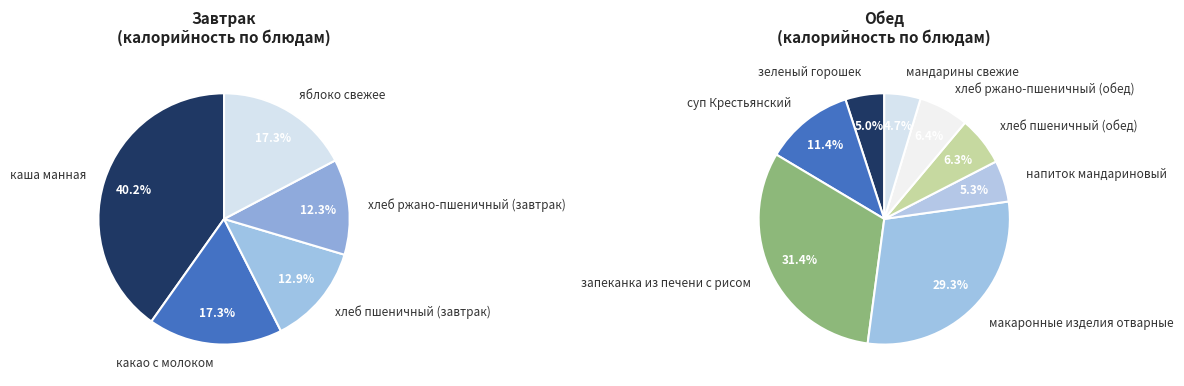

The напиток мандариновый slice represents 9% of the pie. True or false?

False